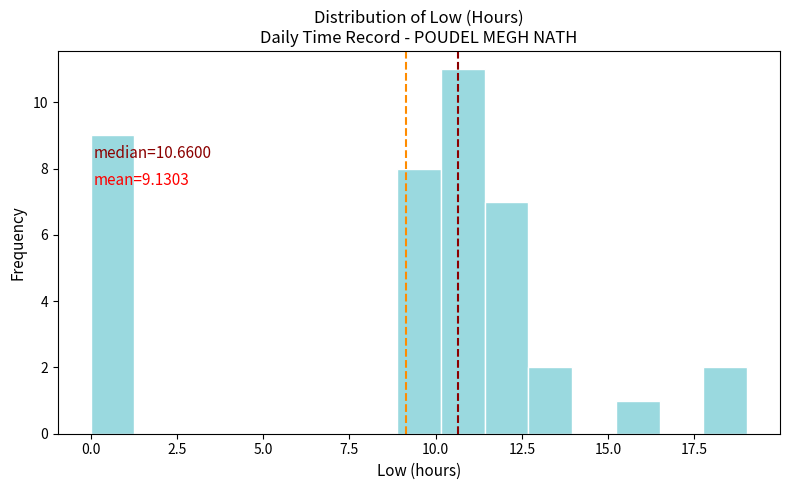

Around what value on the x-axis is the tallest bar? Give the approximate position of its centre, as read against the axis.

11.0